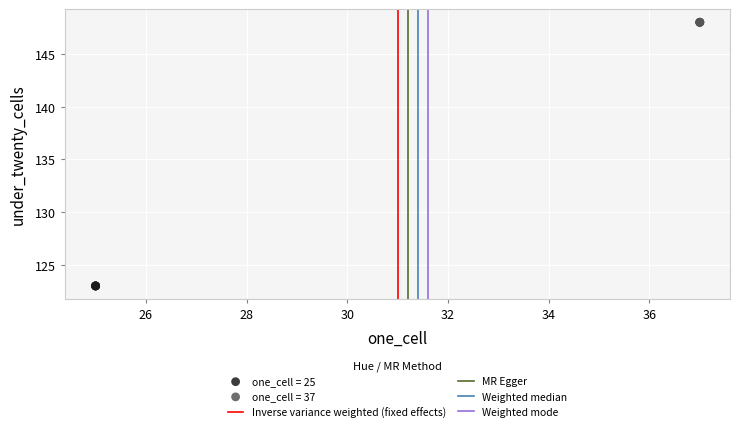

Which series contains the lowest Y value?

one_cell = 25